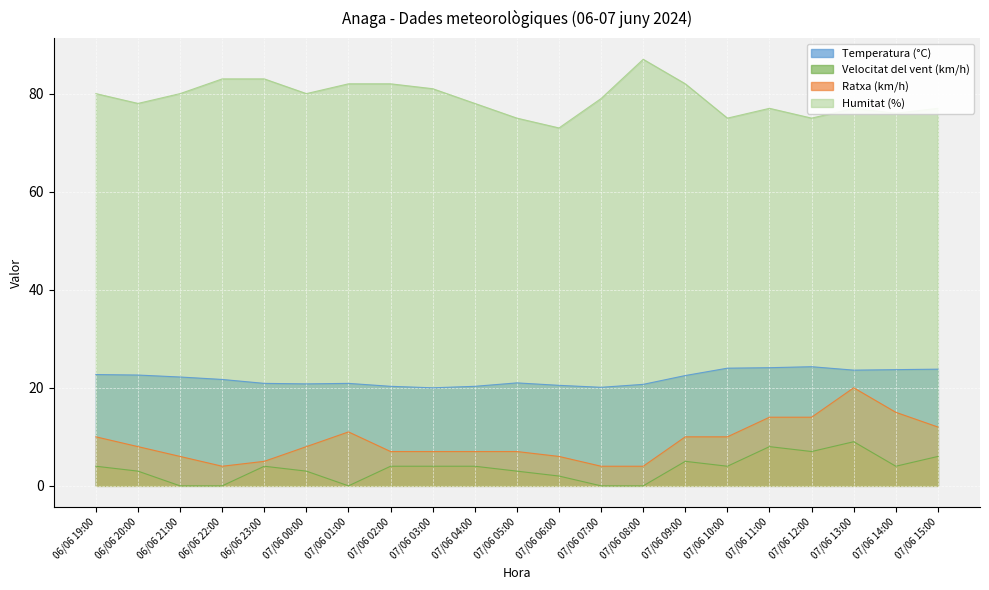

Which category has the lowest value in the Humitat (%) series?

07/06 06:00